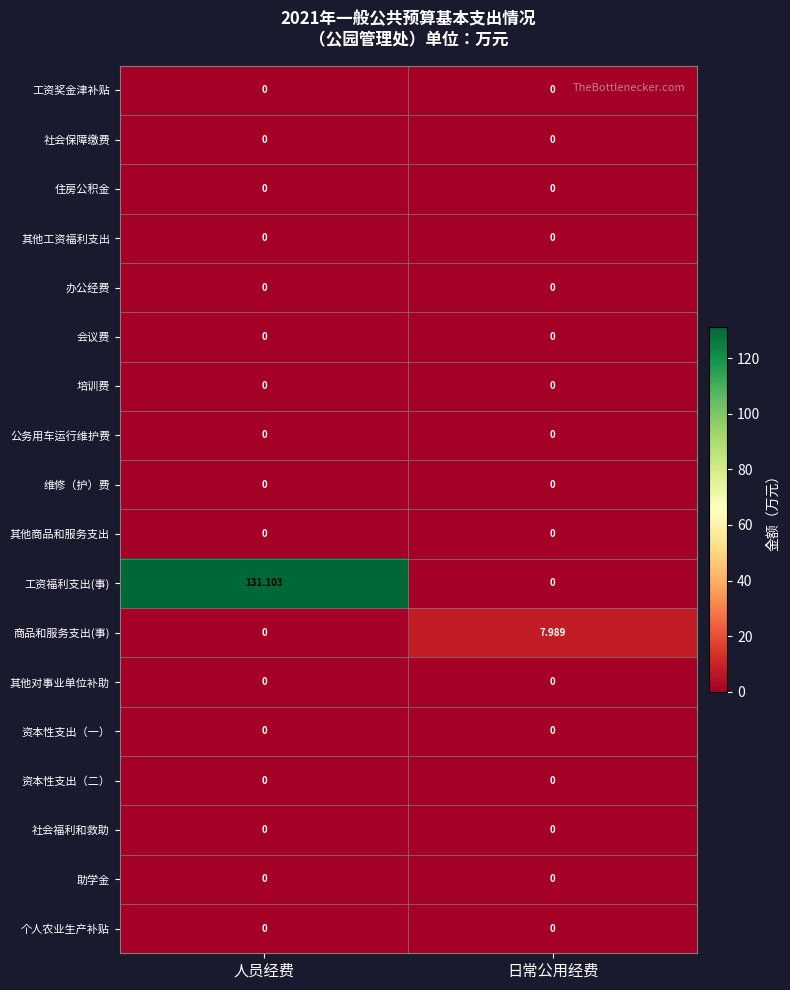

At which label does 商品和服务支出(事) reach its minimum?

人员经费